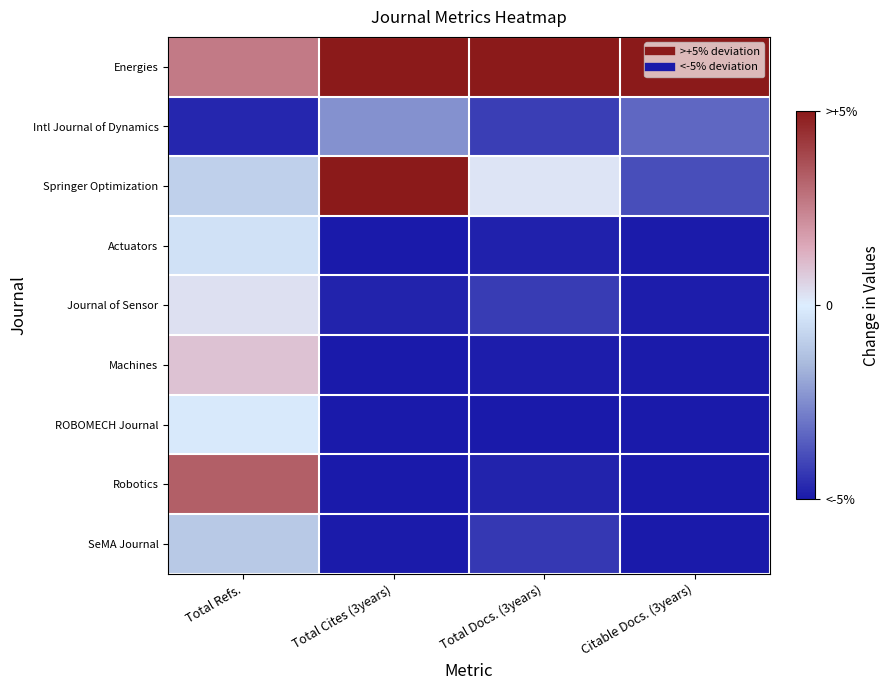

Which series has the largest total across all categories?

Energies